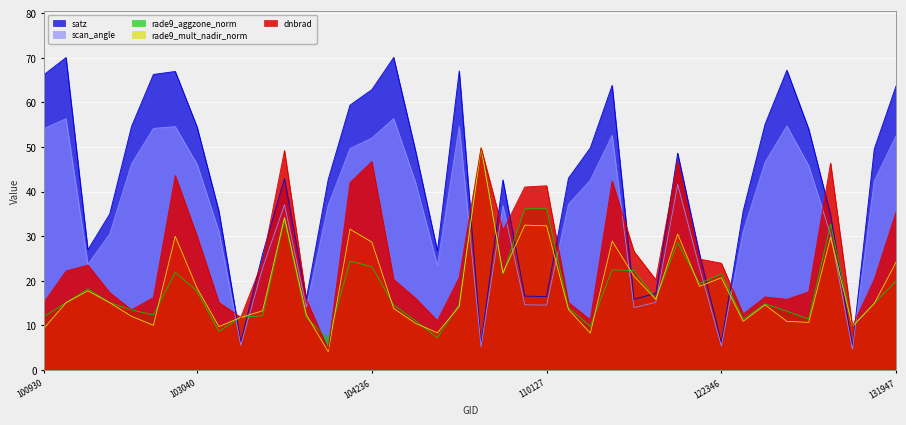

Where is scan_angle nearest to the value 30?

123073